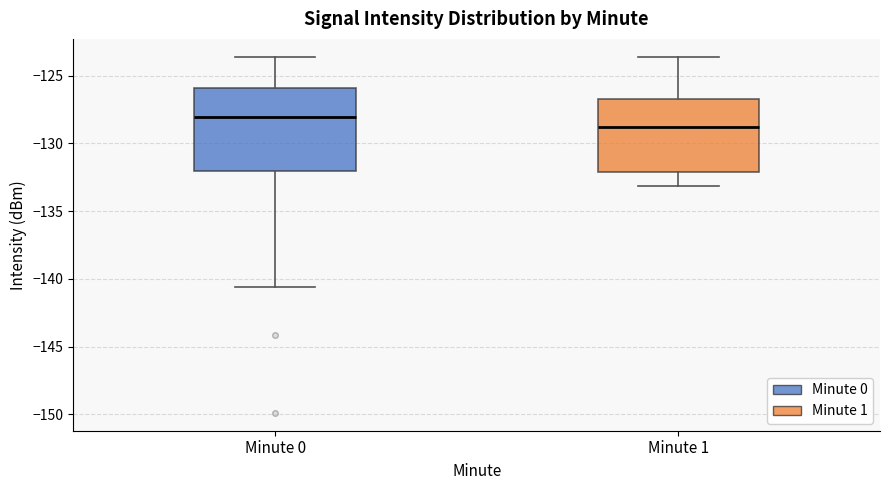

Reading left to right, read every box against the y-axis: the position of its median line, the range the box covers, and the ends of its whiskers. The values are not printed on the chart, so give them approximately, as read against the axis.

Minute 0: median -128.0, box -132.0 to -126.0, whiskers -140.5 to -123.5
Minute 1: median -129.0, box -132.0 to -126.5, whiskers -133.0 to -123.5